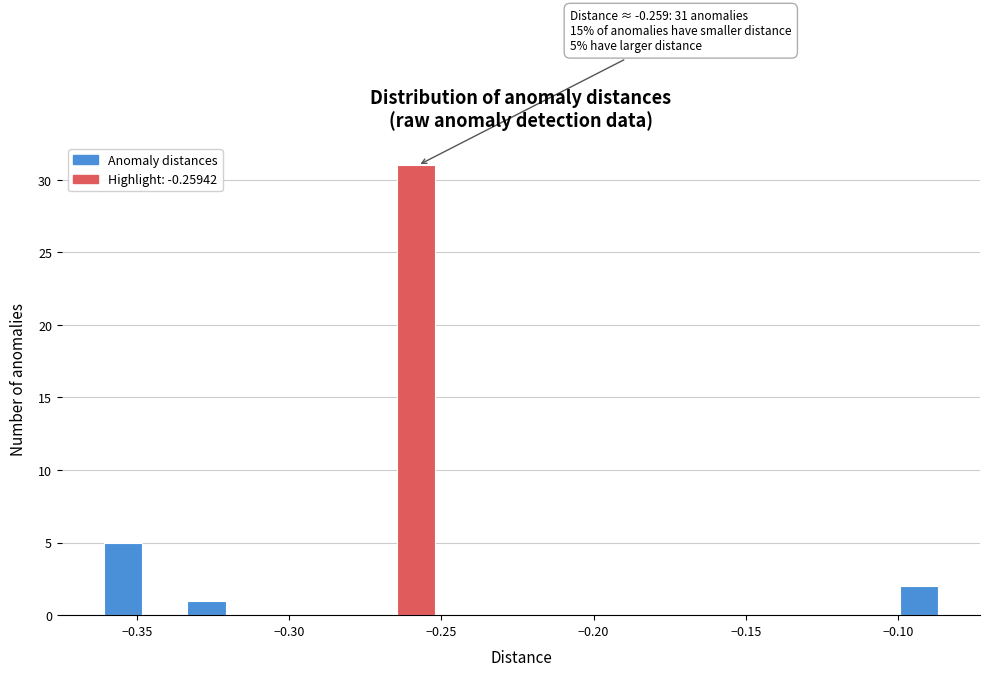

Around what value on the x-axis is the tallest bar? Give the approximate position of its centre, as read against the axis.

-0.260